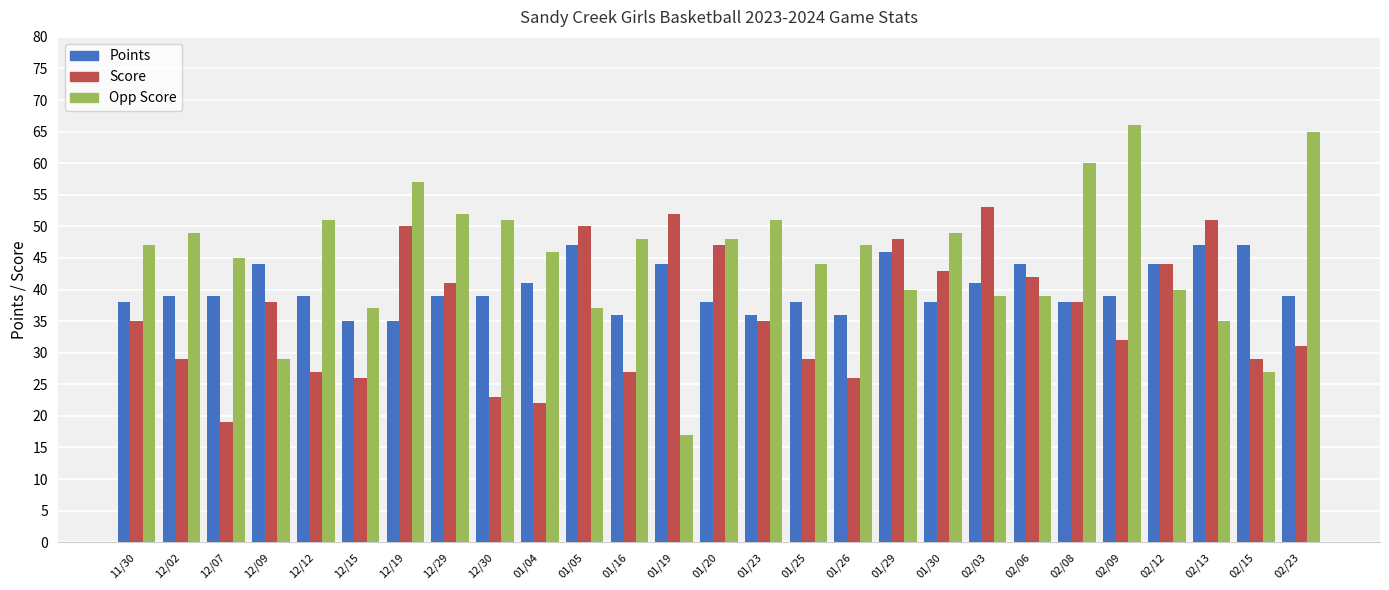

What is the maximum value shown in the chart?

66